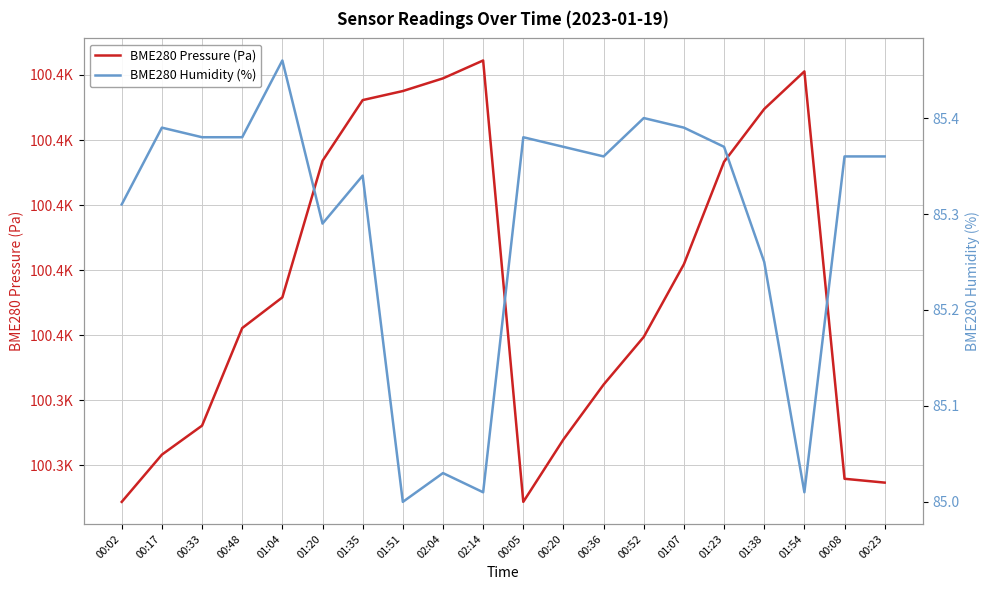

Where is the first local maximum for BME280 Pressure (Pa)?

02:14